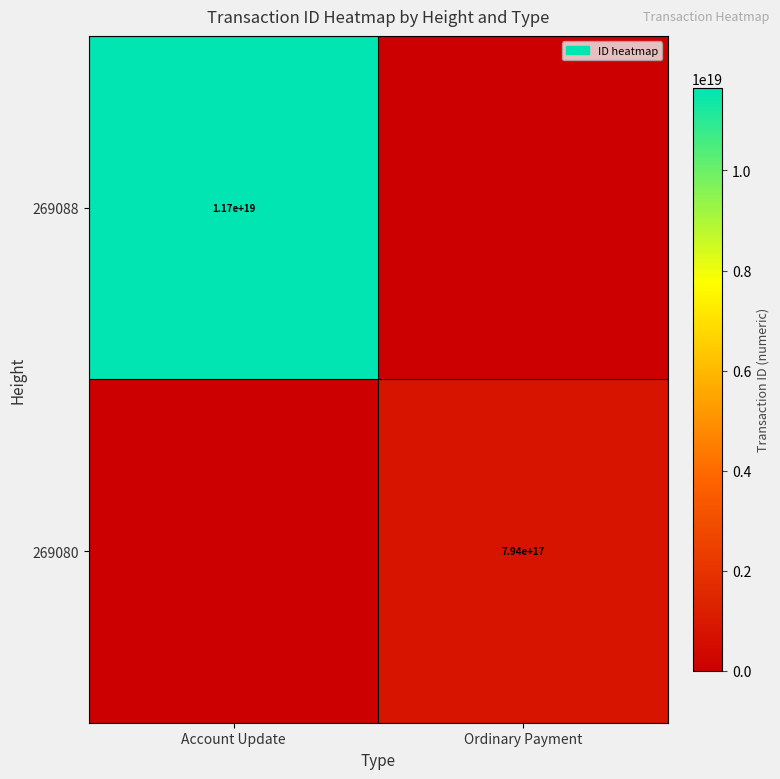

The value of 269080 at Ordinary Payment is 794000000000000000. True or false?

True